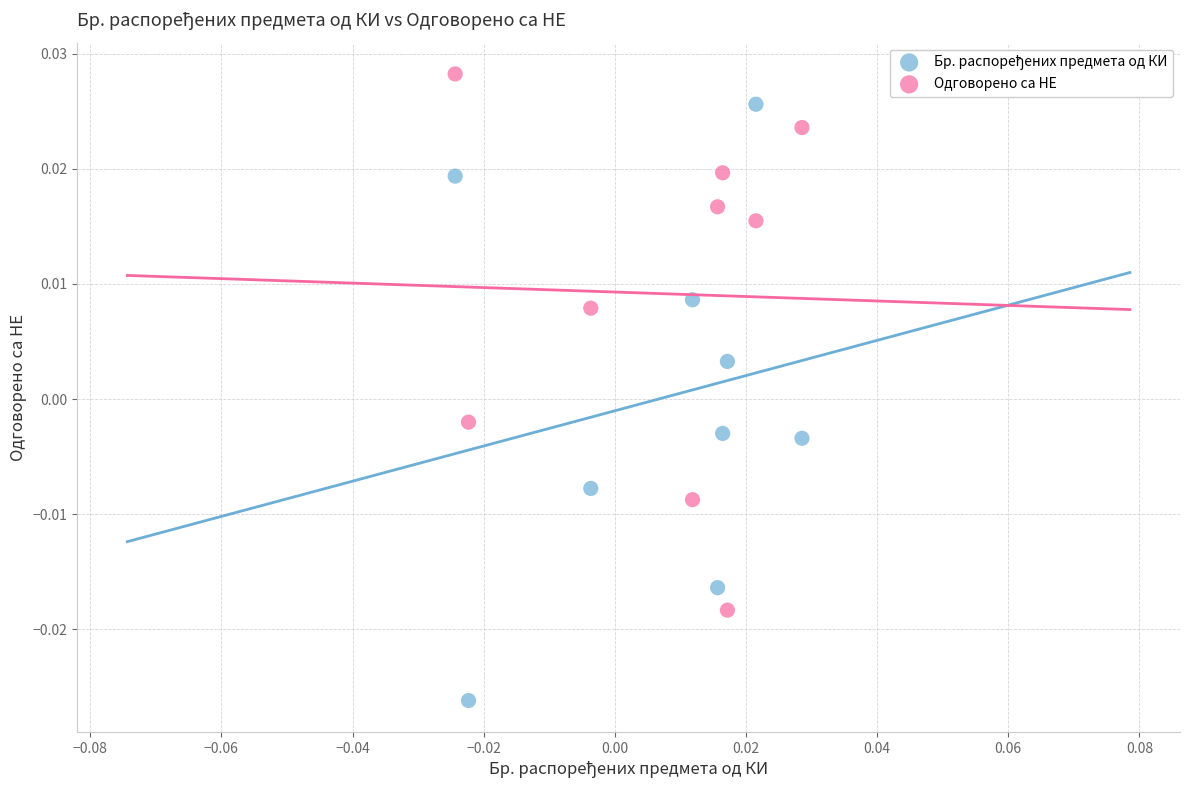

Which series contains the highest Y value?

Одговорено са НЕ